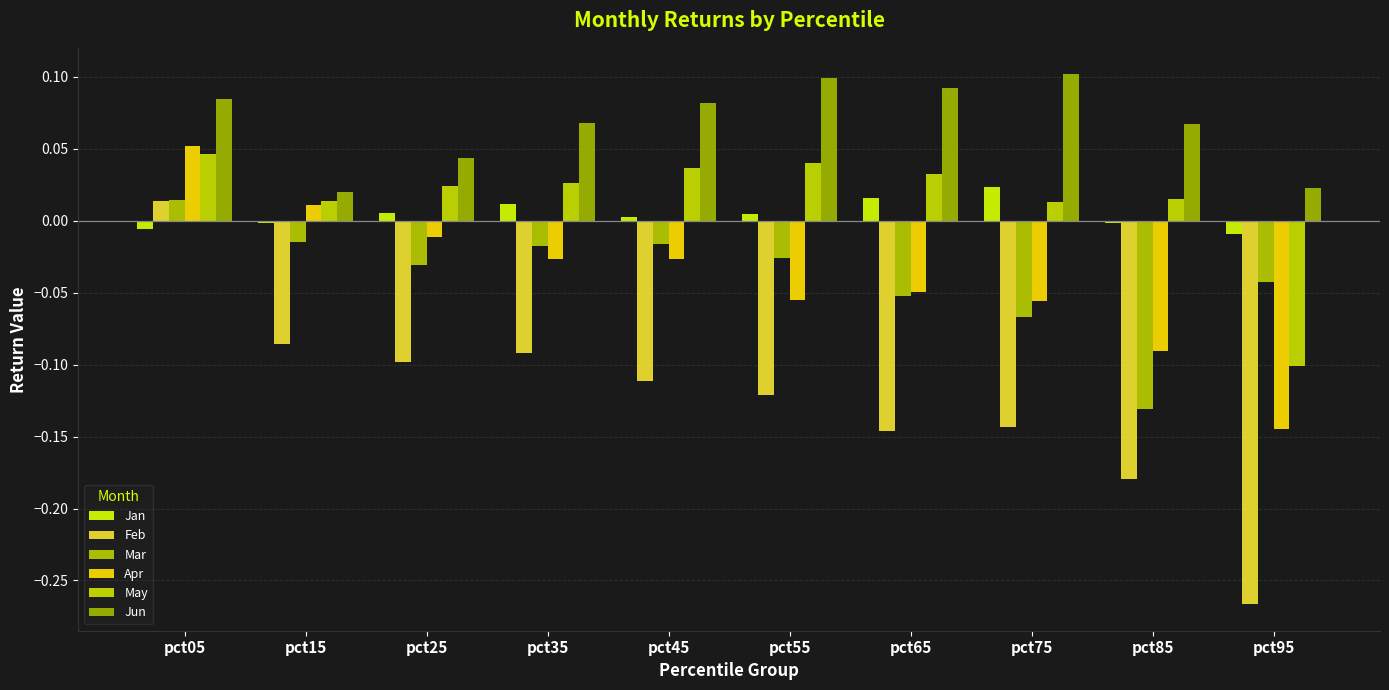

Which series has the widest spread of values?

Feb